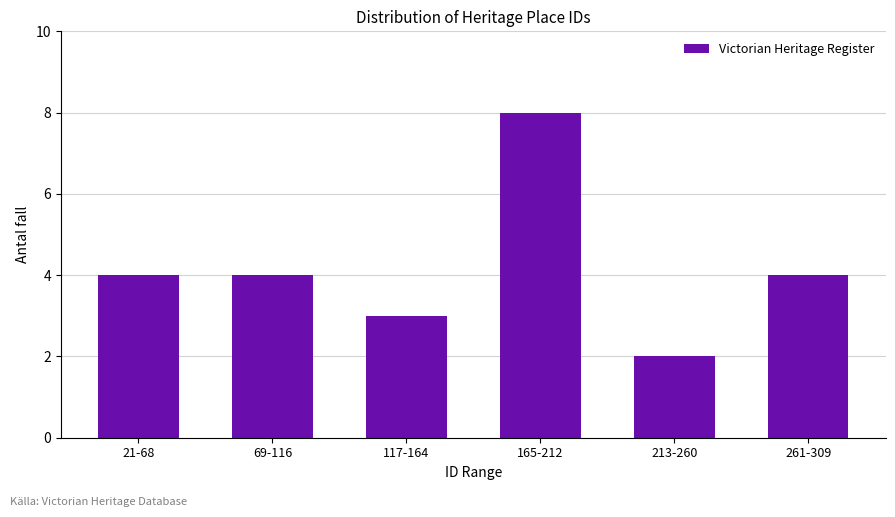

Reading left to right, what are all the values shown in this chart?

21-68=4	69-116=4	117-164=3	165-212=8	213-260=2	261-309=4